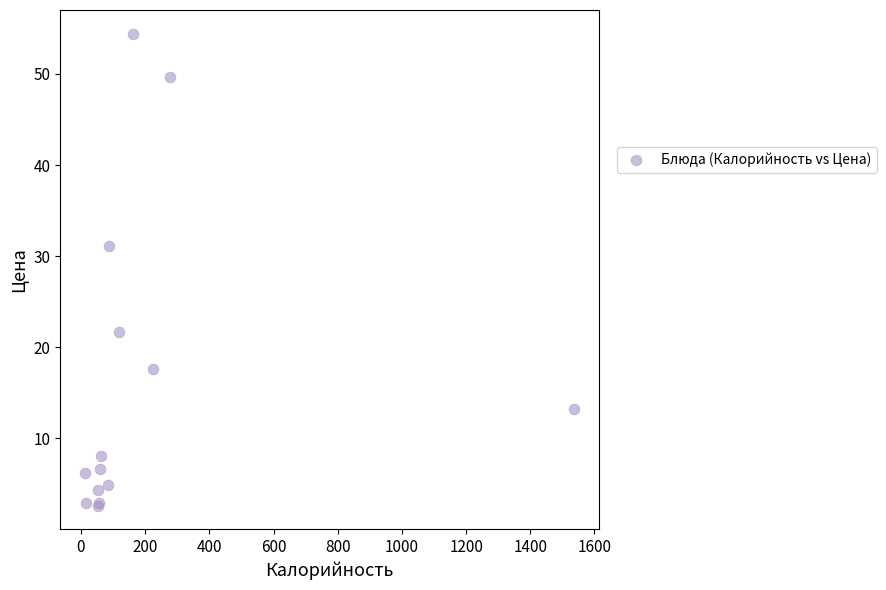

What Y value in the scatter plot is closest to 28?

31.1